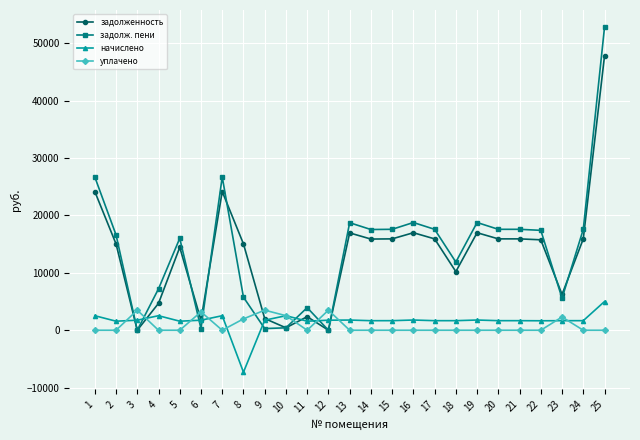

At which category does the chart reach its minimum across all series?

8